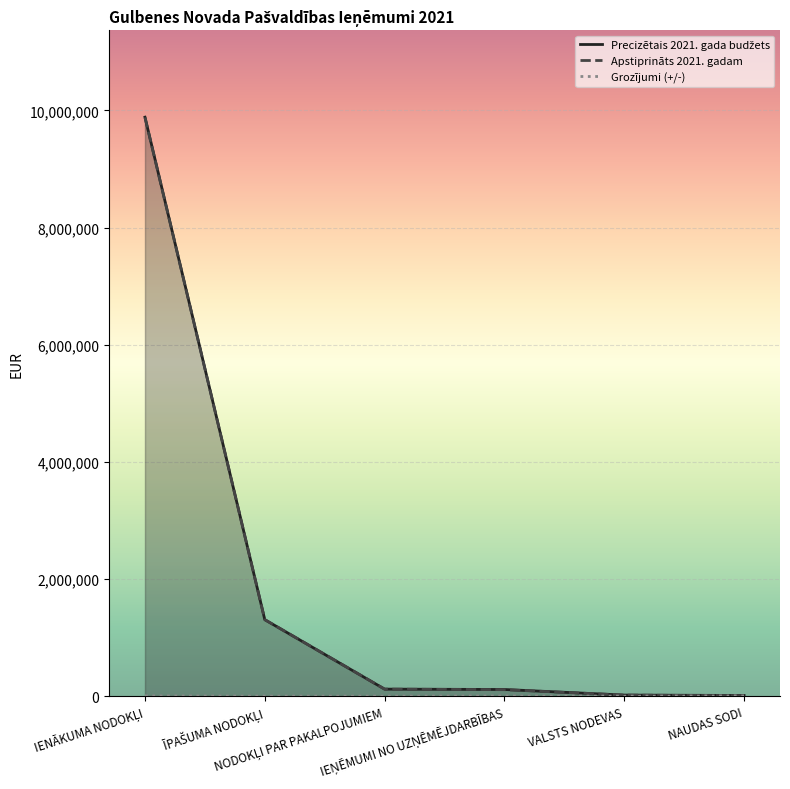

Reading left to right, extract all data points from this chart.

Precizētais 2021. gada budžets: 9883642	1305322	119541	113000	17585	10982
Apstiprināts 2021. gadam: 9879142	1305322	119541	110000	17585	6300
Grozījumi (+/-): 4500	0	0	3000	0	4682